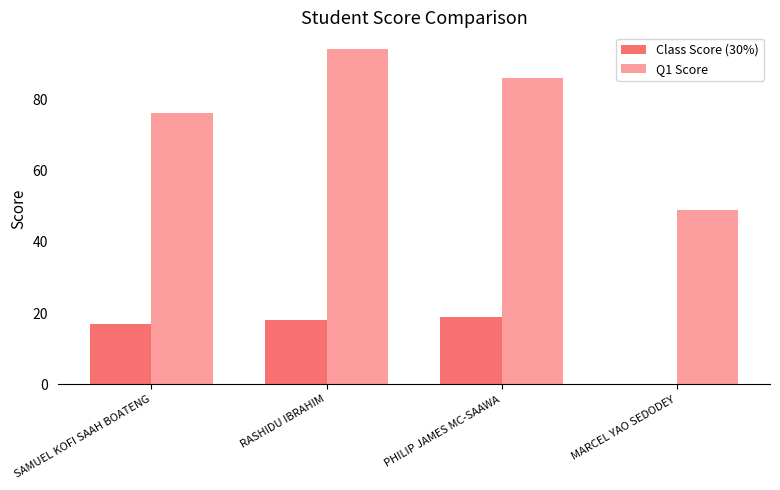

Between SAMUEL KOFI SAAH BOATENG and MARCEL YAO SEDODEY, which series saw the biggest shift?

Q1 Score